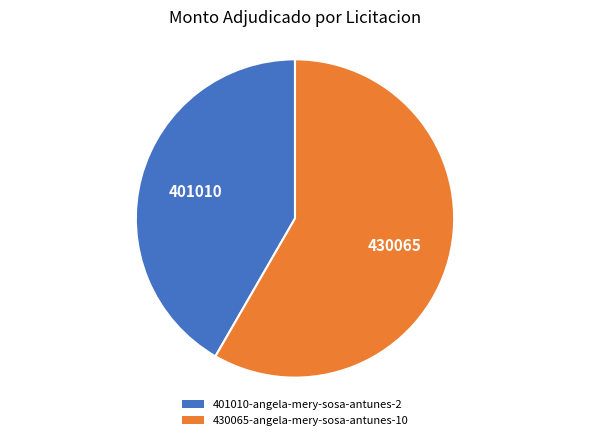

Which category has the smallest portion of the pie?

401010-angela-mery-sosa-antunes-2